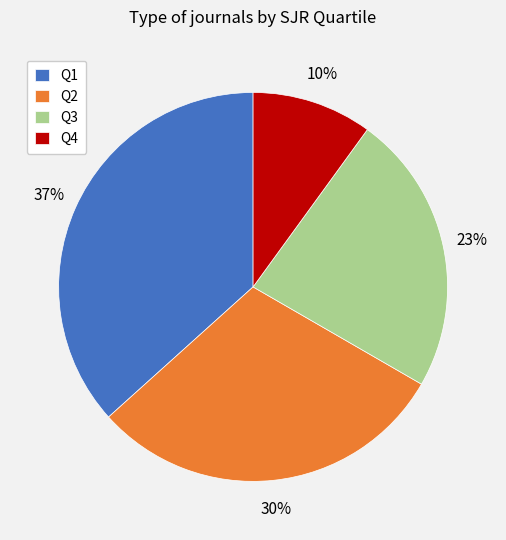

To the nearest percent, what portion does Q1 represent?

37%